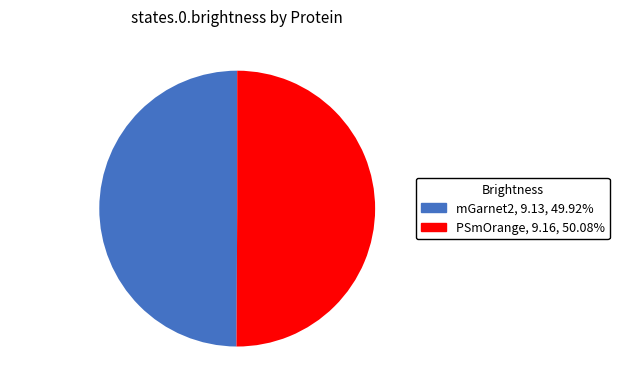

Approximately how many times larger is the value at mGarnet2 compared to PSmOrange?

1.0